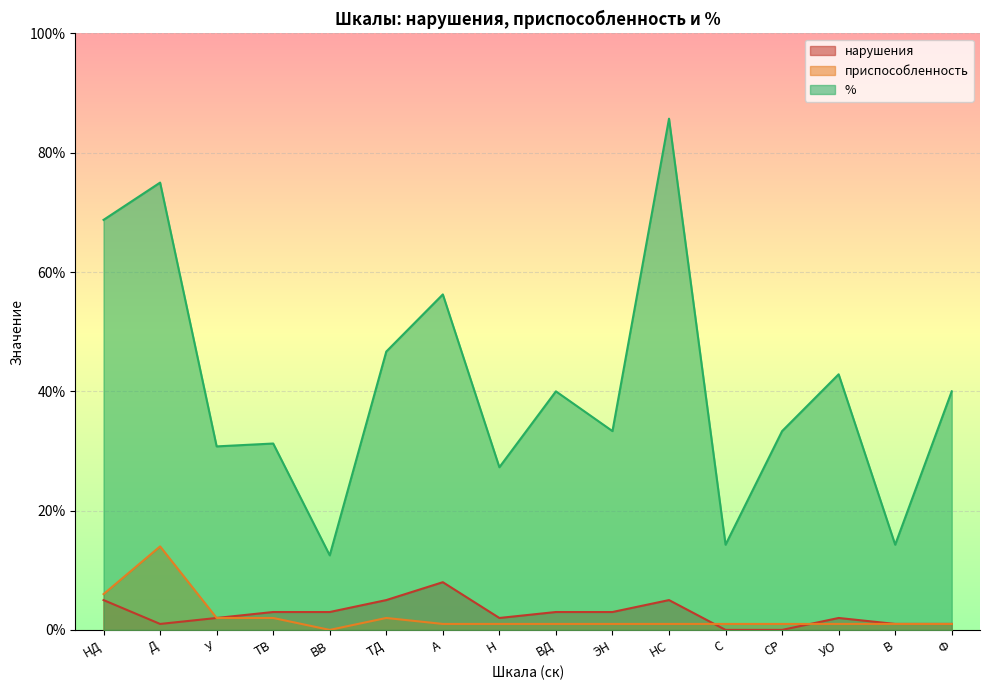

Rank the categories by приспособленность value from highest to lowest.

Д, НД, У, ТВ, ТД, А, Н, ВД, ЭН, НС, С, СР, УО, В, Ф, ВВ